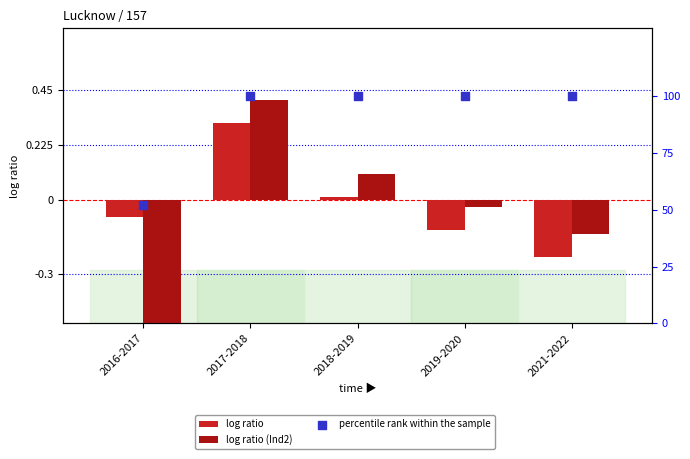

Which series contains the highest Y value?

percentile rank within the sample